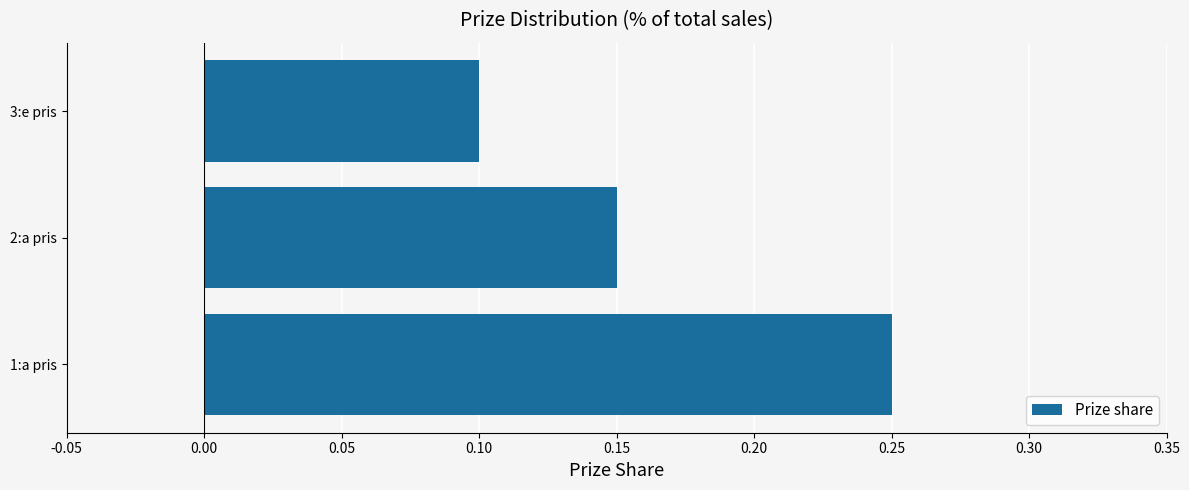

Which label corresponds to the smallest value in the chart?

3:e pris